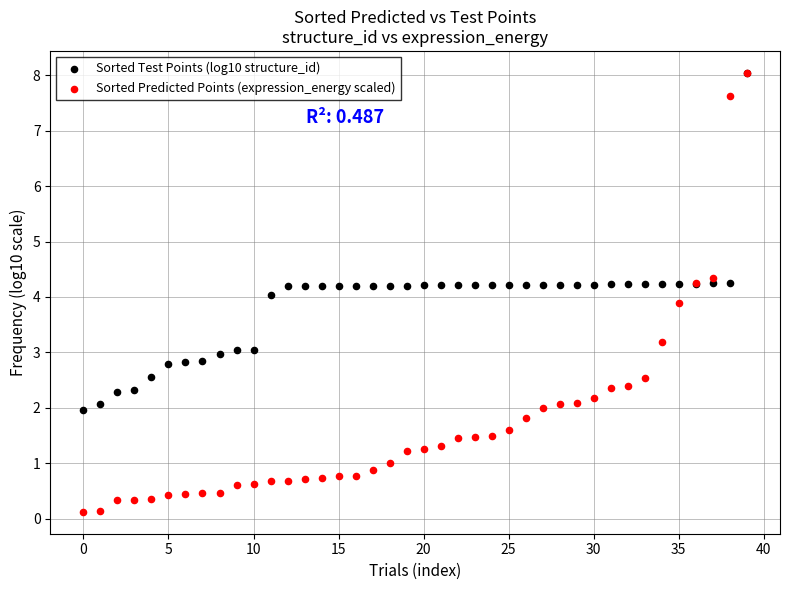

What are all the series names shown in the legend?

Sorted Test Points (log10 structure_id), Sorted Predicted Points (expression_energy scaled)